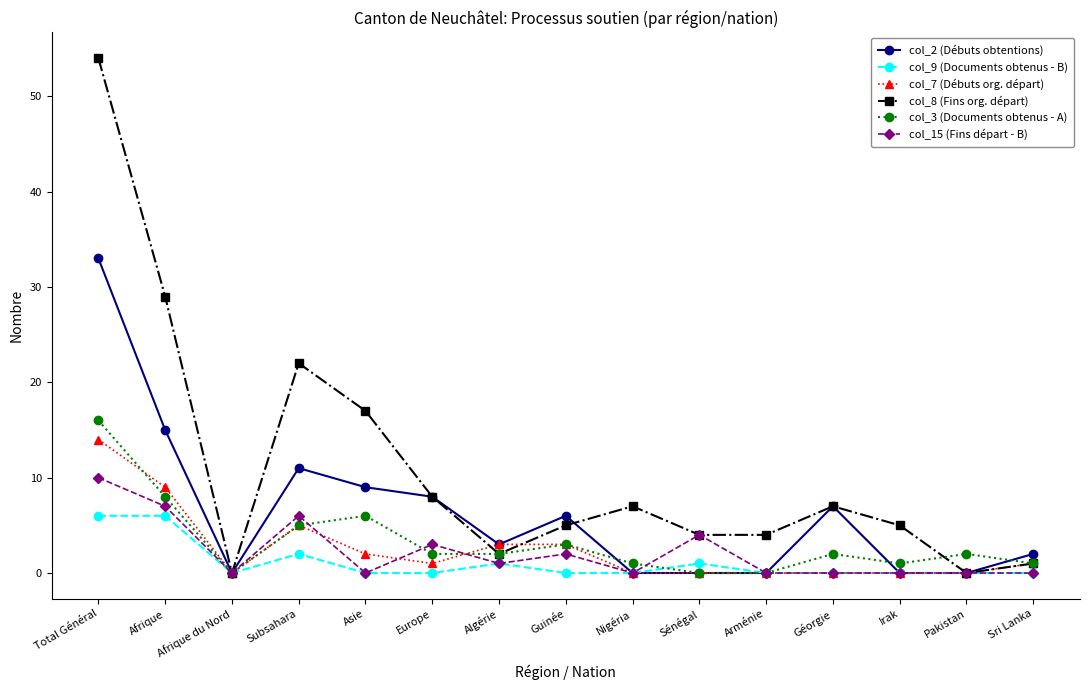

Count the number of categories in the chart.

15